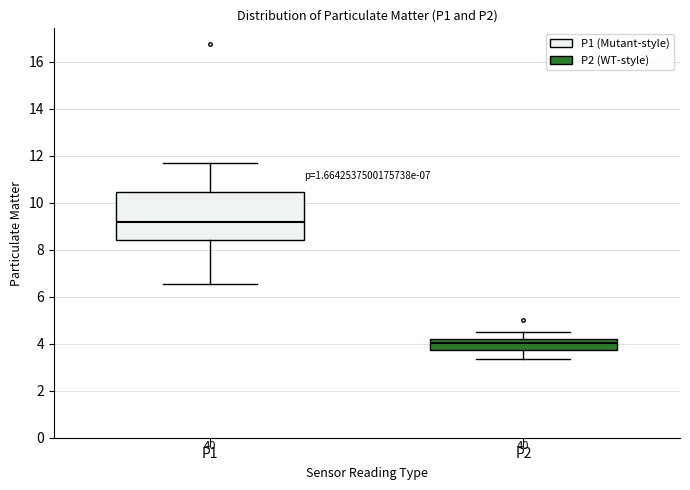

Reading left to right, read every box against the y-axis: the position of its median line, the range the box covers, and the ends of its whiskers. The values are not printed on the chart, so give them approximately, as read against the axis.

P1: median 9.2, box 8.4 to 10.4, whiskers 6.6 to 11.6
P2: median 4.0, box 3.8 to 4.2, whiskers 3.4 to 4.6